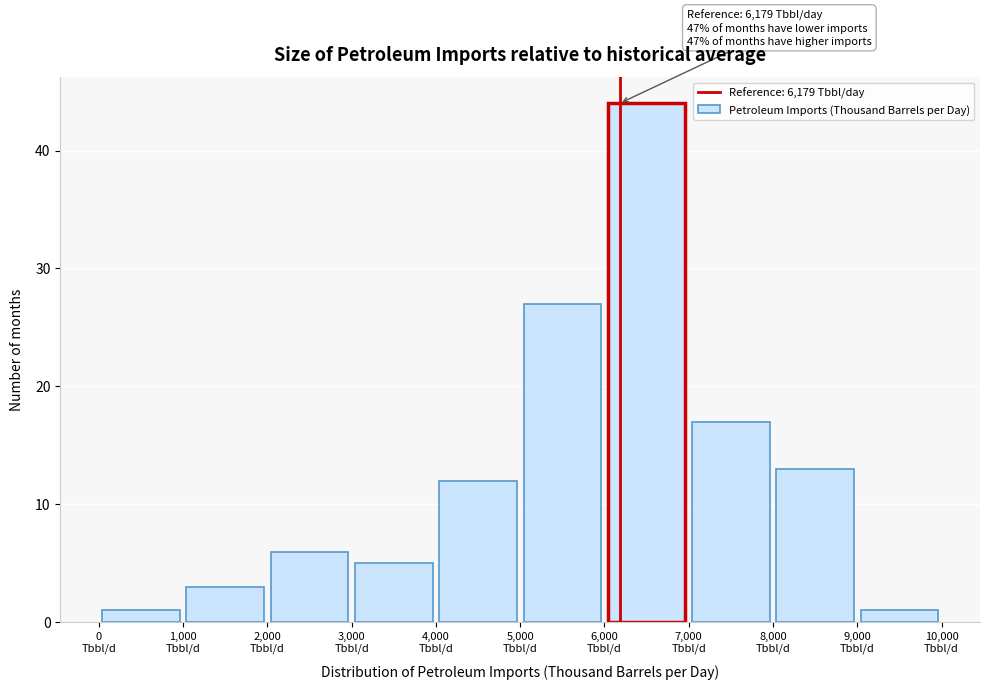

Over which range of the x-axis is the bar tallest?

6000 to 7000